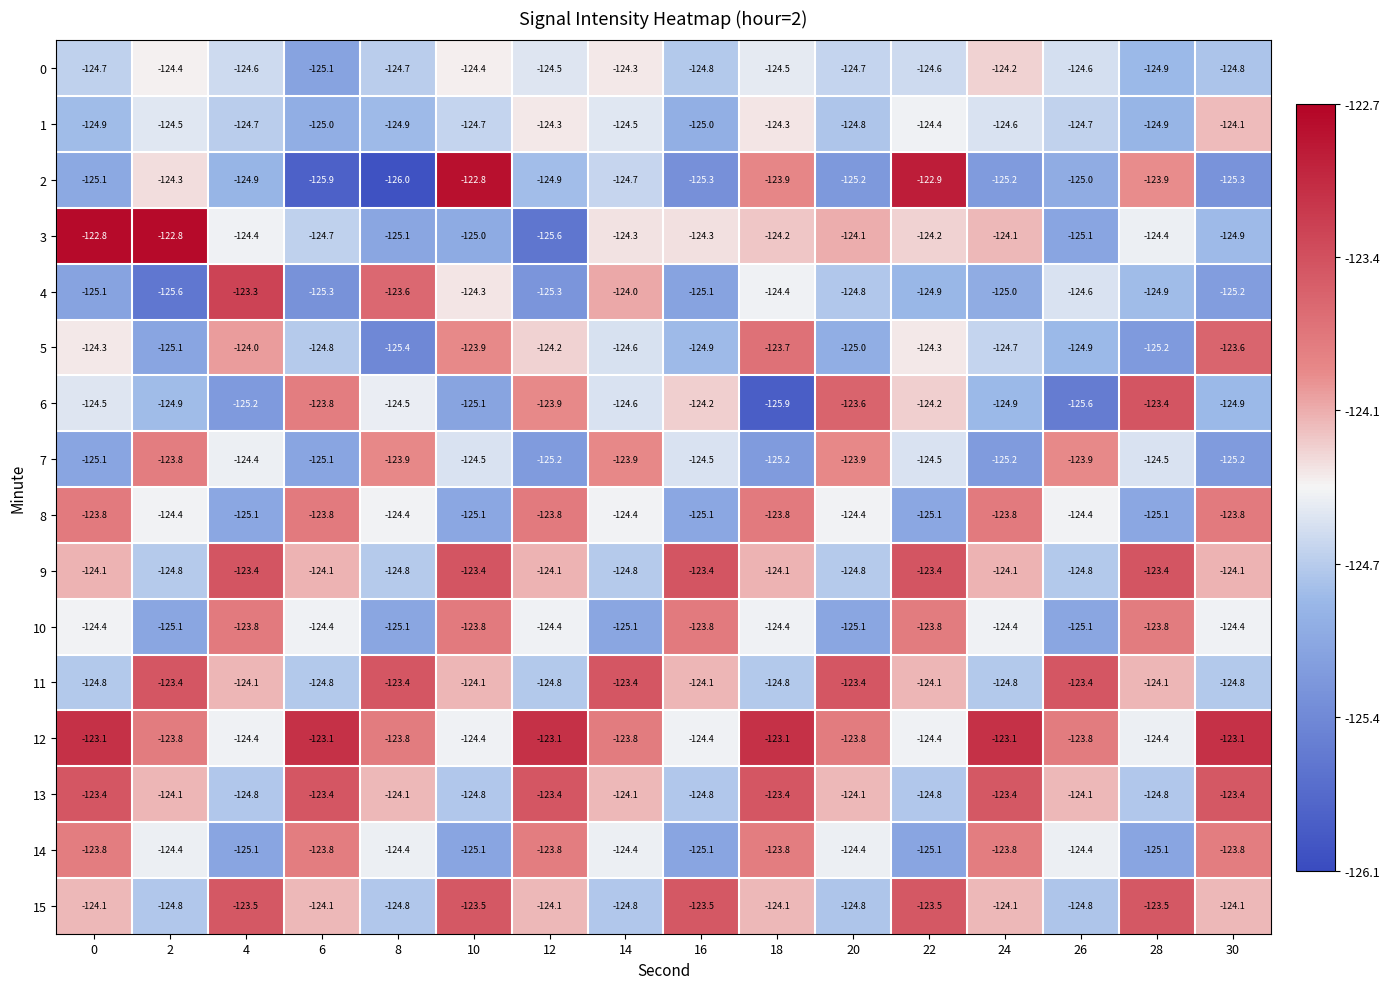

What is the difference between the second highest and second lowest values in the 11 series?

1.4